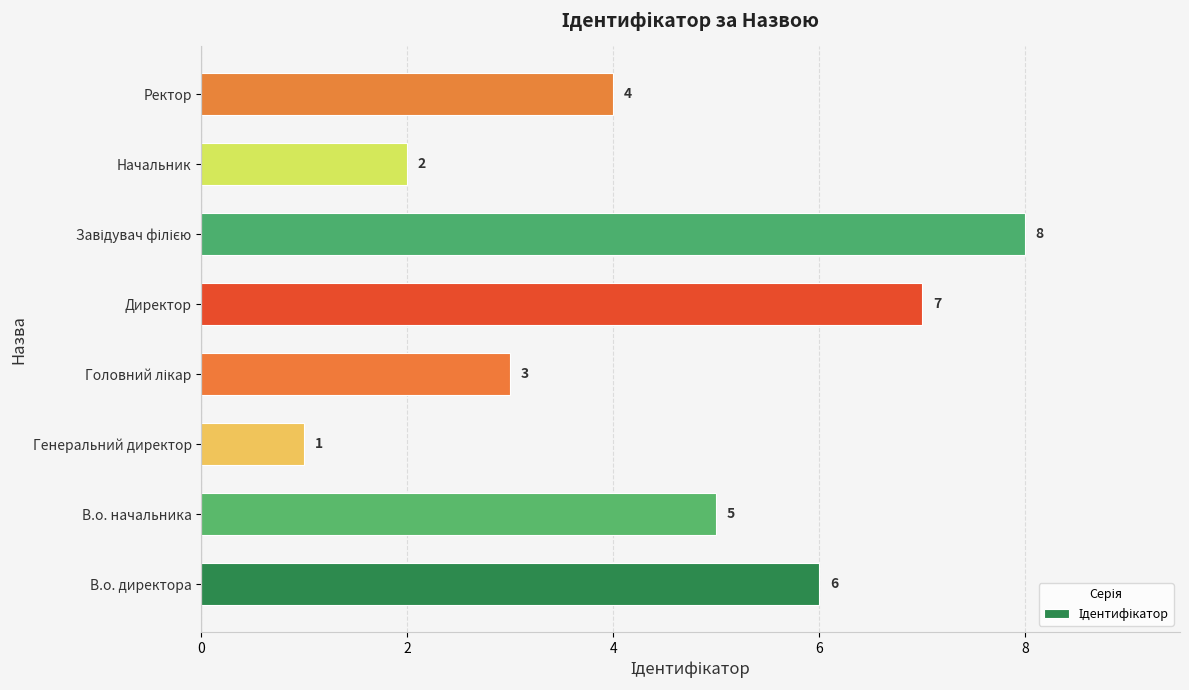

Count the number of data series in this chart.

1